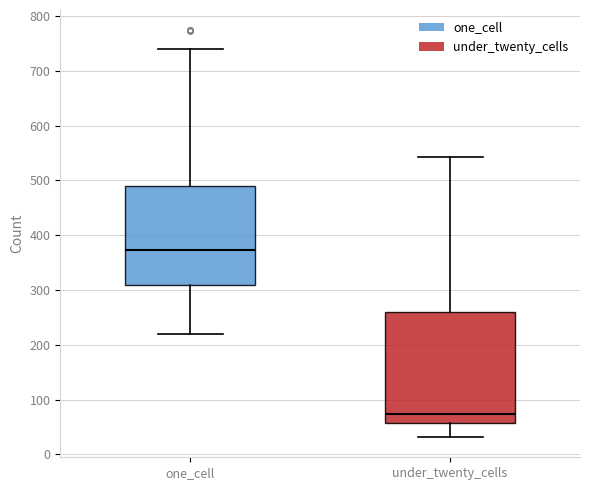

Reading left to right, read every box against the y-axis: the position of its median line, the range the box covers, and the ends of its whiskers. The values are not printed on the chart, so give them approximately, as read against the axis.

one_cell: median 370, box 310 to 490, whiskers 220 to 740
under_twenty_cells: median 70, box 60 to 260, whiskers 30 to 540